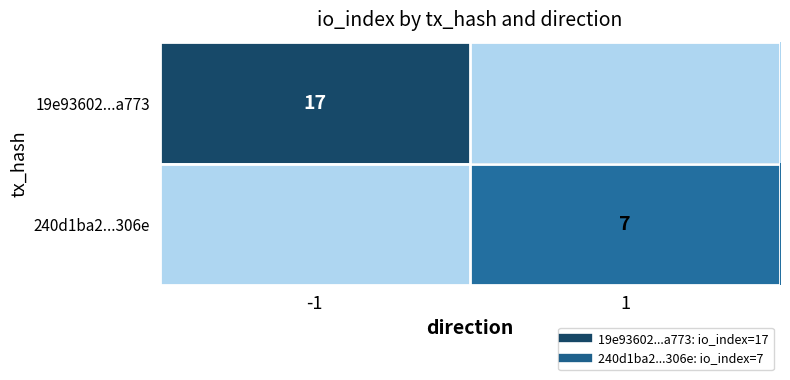

At which category is the sum across all series the highest?

-1